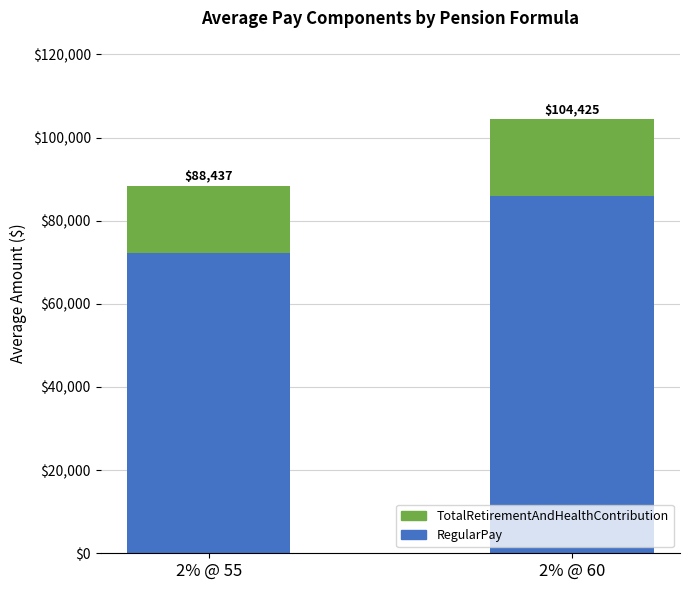

How many bars are there in total?

2